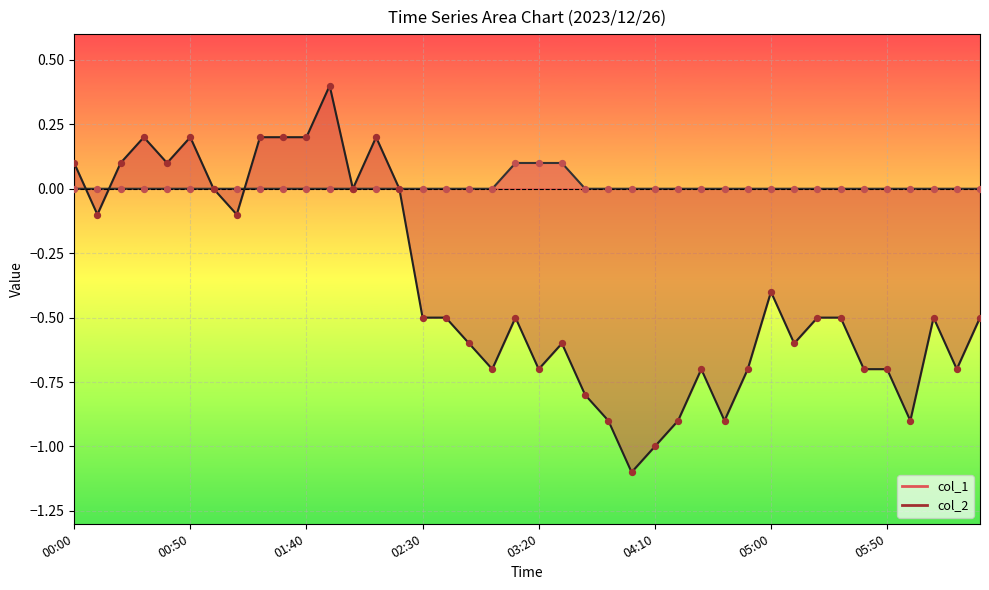

Which series has the widest spread of Y values?

col_2